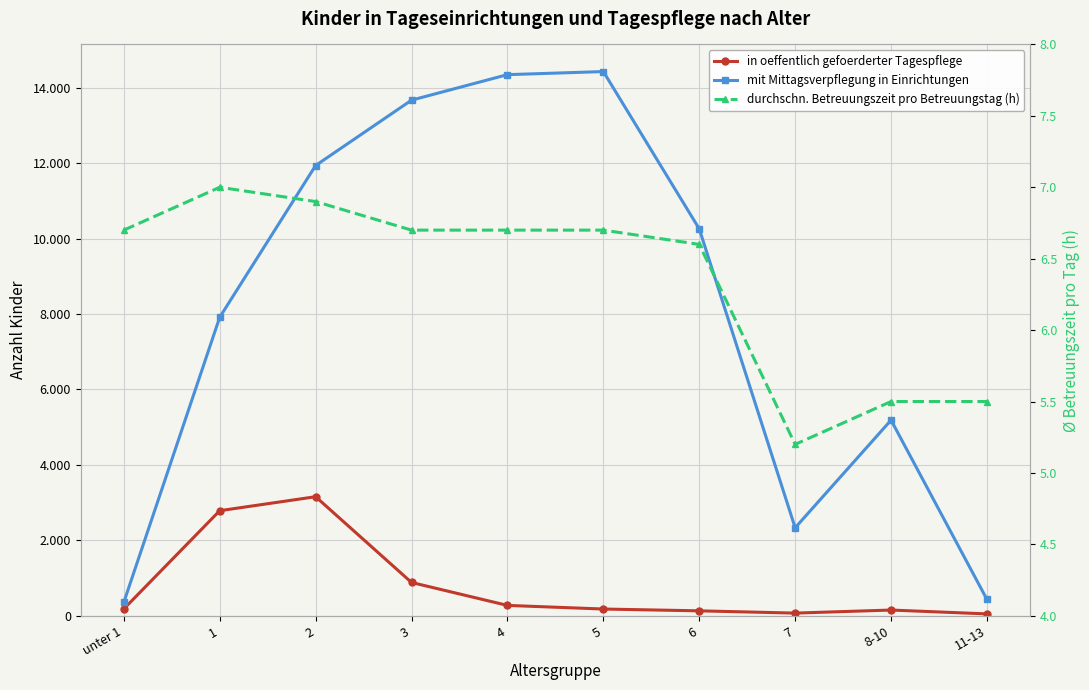

At which category does mit Mittagsverpflegung in Einrichtungen reach its first local peak?

5